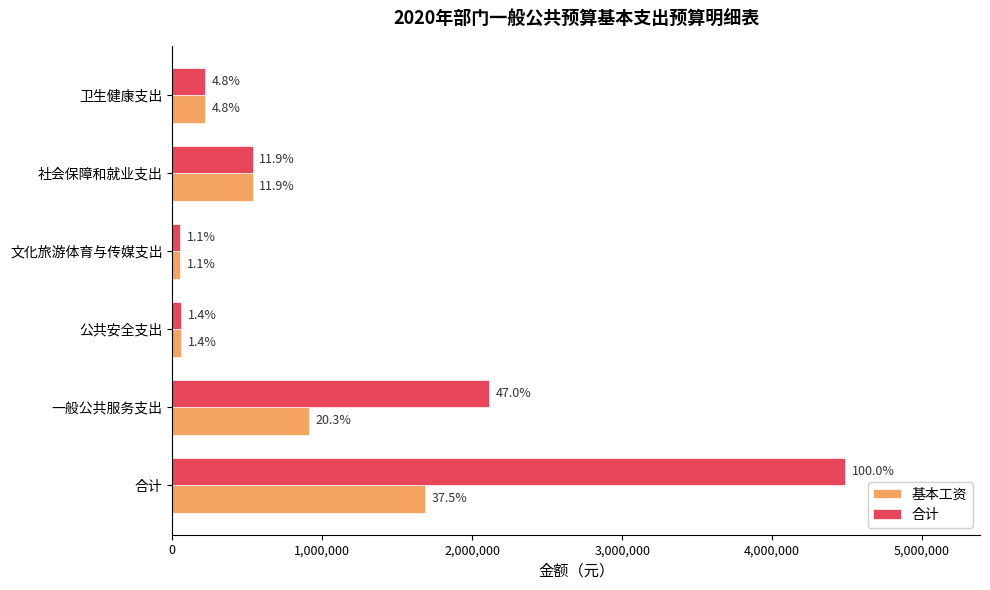

What are all the series names shown in the legend?

基本工资, 合计